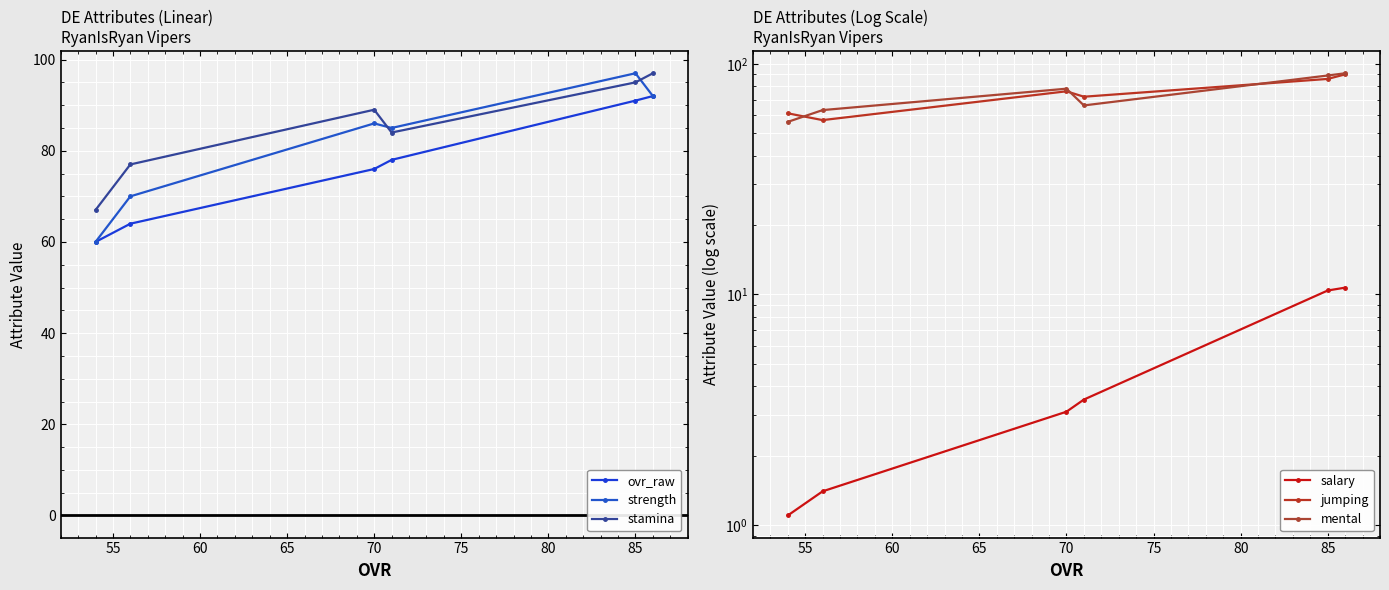

What is the difference between the maximum and minimum values in the salary series?

9.6